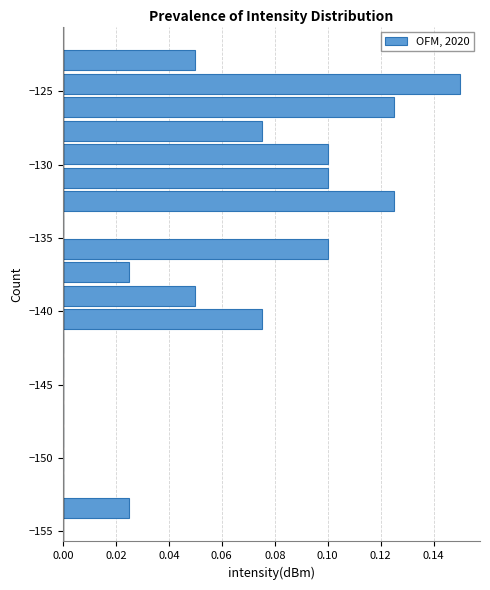

Around what value on the y-axis is the longest bar? Give the approximate position of its centre, as read against the axis.

-124.5